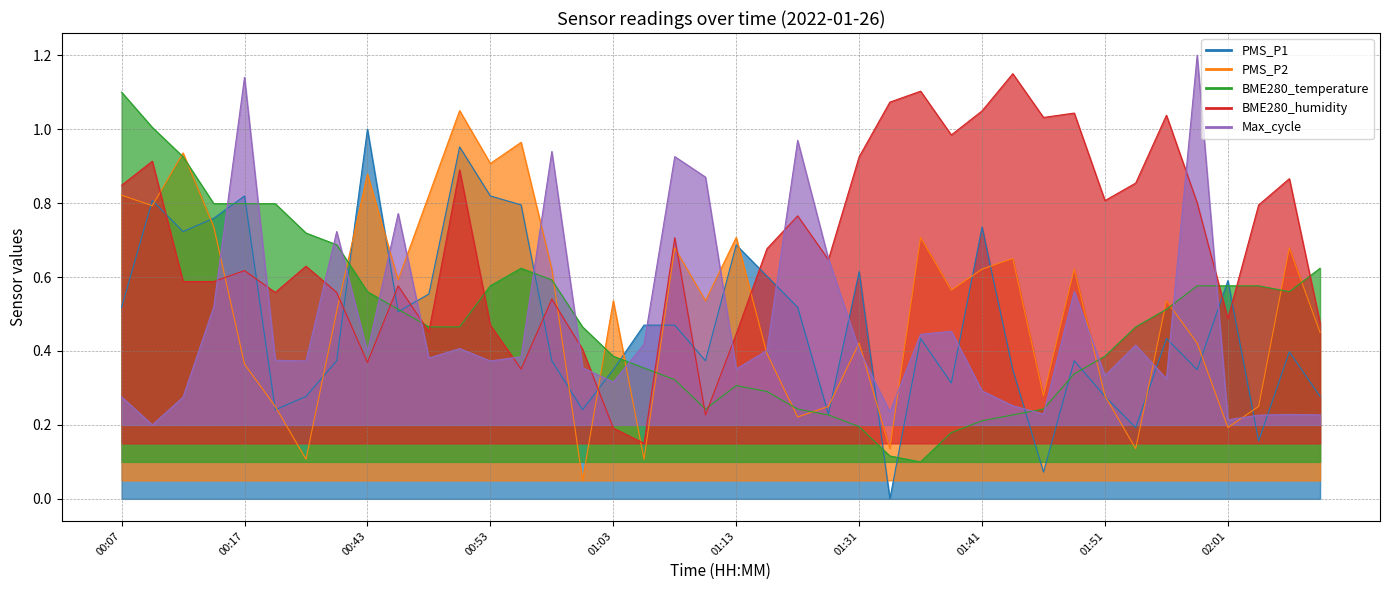

How many lines are shown in the chart?

5